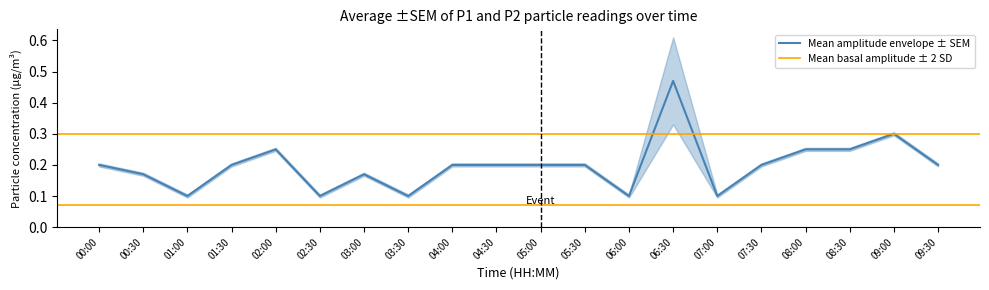

The Mean amplitude envelope ± SEM series shows 0.2 at 04:00. True or false?

True